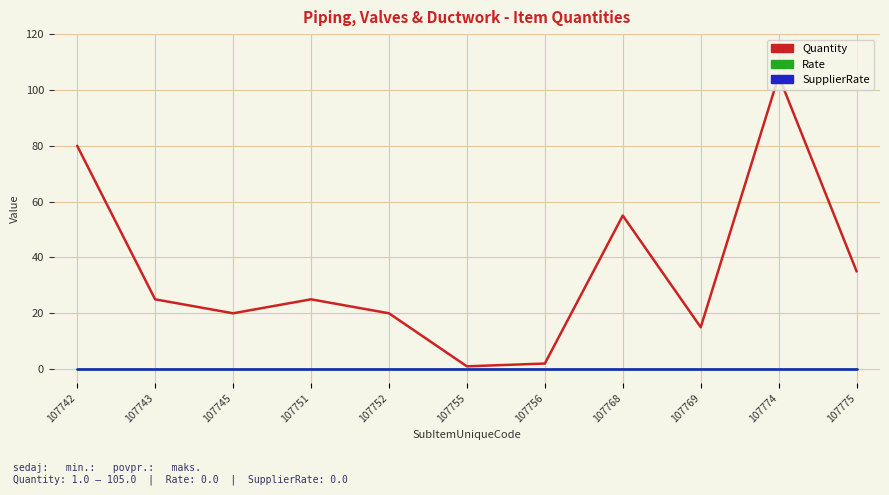

Is this an area chart (filled region under the line)?

No